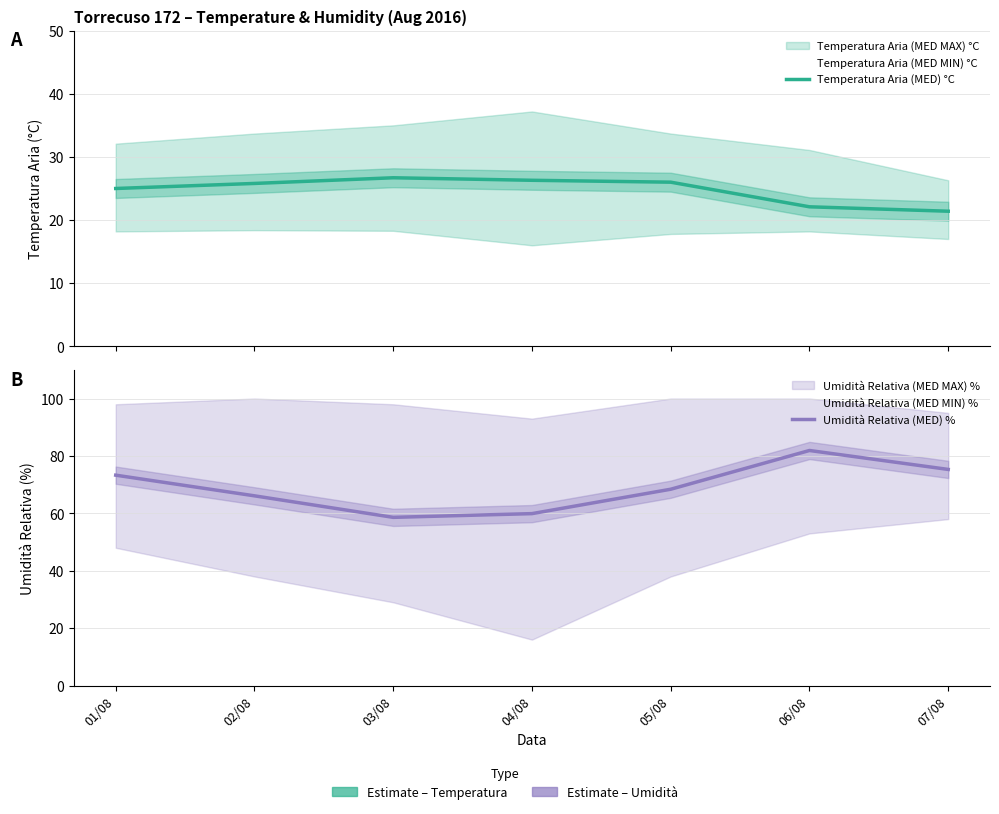

True or false: Umidità Relativa (MED) % and Temperatura Aria (MED) °C intersect in this chart.

False